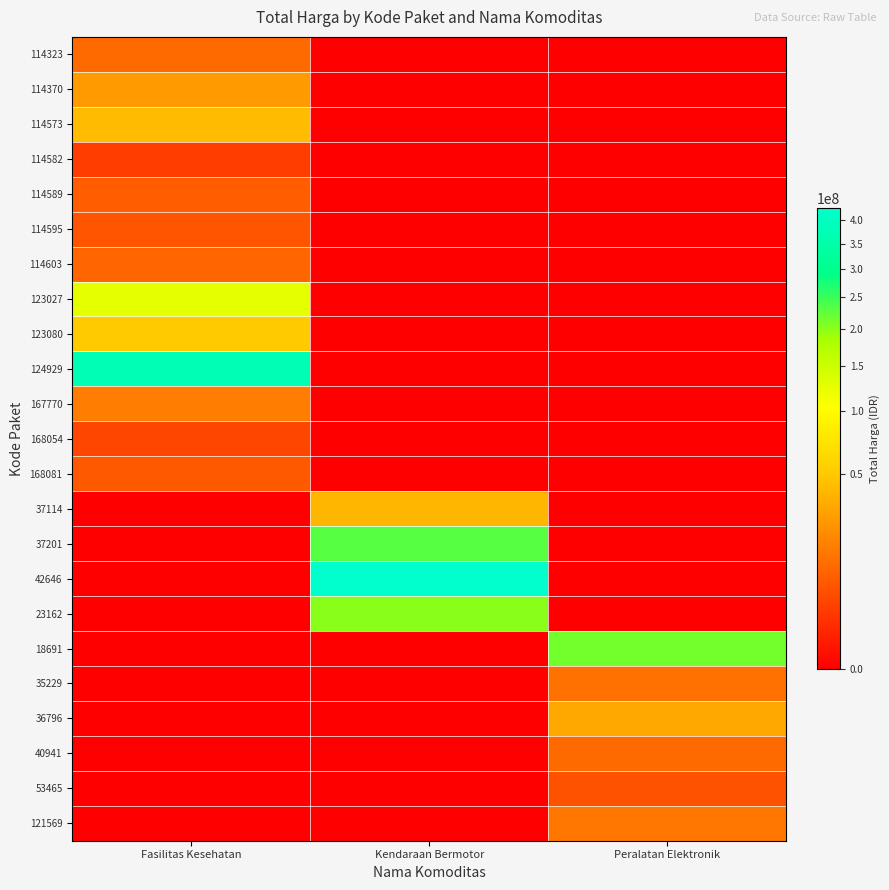

Reading right to left, what are all the values shown in this chart?

114323: Peralatan Elektronik=0	Kendaraan Bermotor=0	Fasilitas Kesehatan=10062484
114370: Peralatan Elektronik=0	Kendaraan Bermotor=0	Fasilitas Kesehatan=26136000
114573: Peralatan Elektronik=0	Kendaraan Bermotor=0	Fasilitas Kesehatan=42149455
114582: Peralatan Elektronik=0	Kendaraan Bermotor=0	Fasilitas Kesehatan=2599960
114589: Peralatan Elektronik=0	Kendaraan Bermotor=0	Fasilitas Kesehatan=7529200
114595: Peralatan Elektronik=0	Kendaraan Bermotor=0	Fasilitas Kesehatan=6052778
114603: Peralatan Elektronik=0	Kendaraan Bermotor=0	Fasilitas Kesehatan=9511000
123027: Peralatan Elektronik=0	Kendaraan Bermotor=0	Fasilitas Kesehatan=124900000
123080: Peralatan Elektronik=0	Kendaraan Bermotor=0	Fasilitas Kesehatan=51612000
124929: Peralatan Elektronik=0	Kendaraan Bermotor=0	Fasilitas Kesehatan=376595700
167770: Peralatan Elektronik=0	Kendaraan Bermotor=0	Fasilitas Kesehatan=15125000
168054: Peralatan Elektronik=0	Kendaraan Bermotor=0	Fasilitas Kesehatan=3746160
168081: Peralatan Elektronik=0	Kendaraan Bermotor=0	Fasilitas Kesehatan=6777480
37114: Peralatan Elektronik=0	Kendaraan Bermotor=38810000	Fasilitas Kesehatan=0
37201: Peralatan Elektronik=0	Kendaraan Bermotor=231100000	Fasilitas Kesehatan=0
42646: Peralatan Elektronik=0	Kendaraan Bermotor=426700000	Fasilitas Kesehatan=0
23162: Peralatan Elektronik=0	Kendaraan Bermotor=202000000	Fasilitas Kesehatan=0
18691: Peralatan Elektronik=213825000	Kendaraan Bermotor=0	Fasilitas Kesehatan=0
35229: Peralatan Elektronik=11879100	Kendaraan Bermotor=0	Fasilitas Kesehatan=0
36796: Peralatan Elektronik=32000000	Kendaraan Bermotor=0	Fasilitas Kesehatan=0
40941: Peralatan Elektronik=10374000	Kendaraan Bermotor=0	Fasilitas Kesehatan=0
53465: Peralatan Elektronik=5267600	Kendaraan Bermotor=0	Fasilitas Kesehatan=0
121569: Peralatan Elektronik=13345000	Kendaraan Bermotor=0	Fasilitas Kesehatan=0